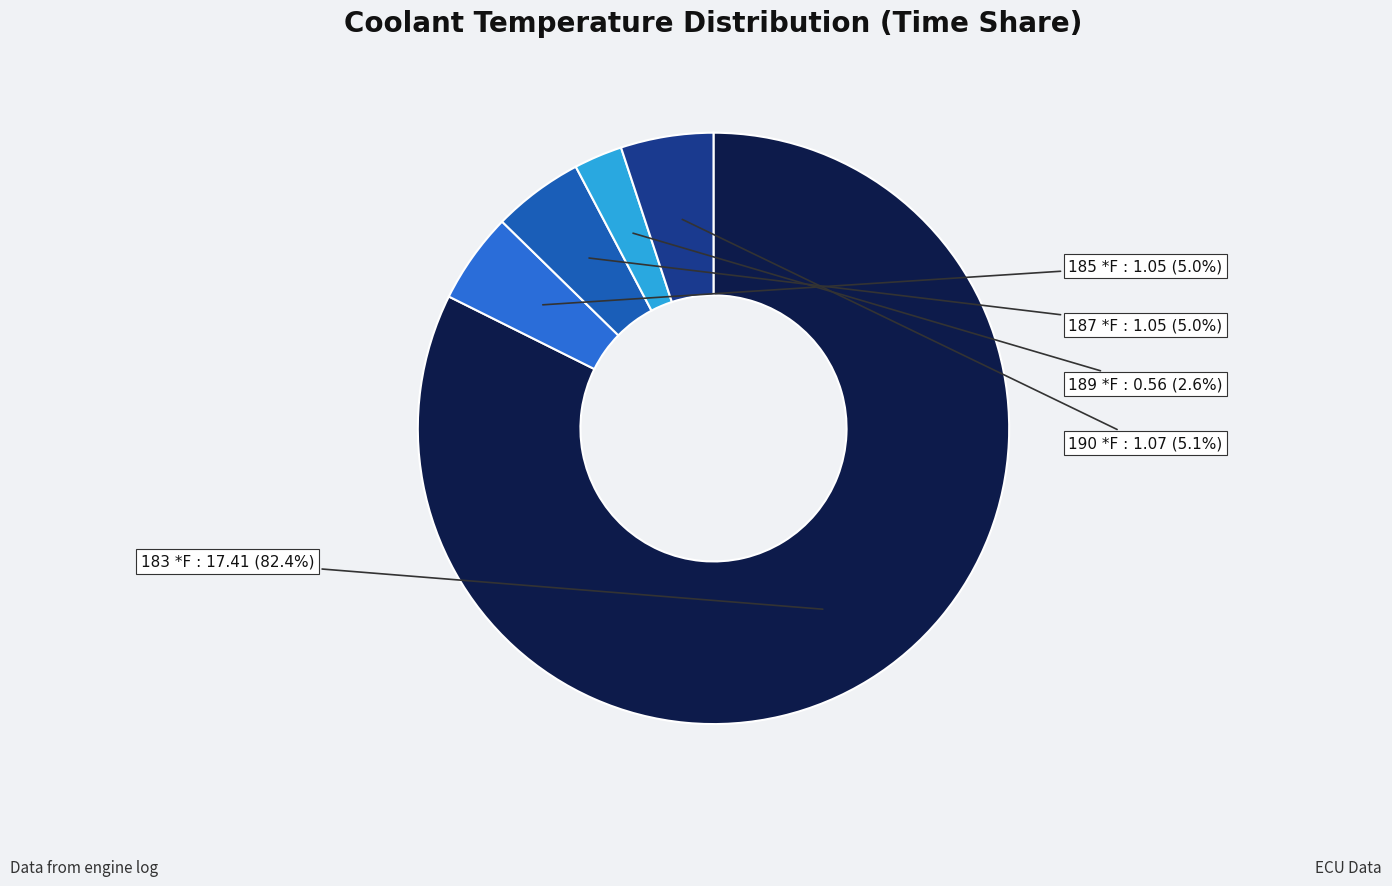

What is the total percentage of 185 *F and 189 *F?

7.6%